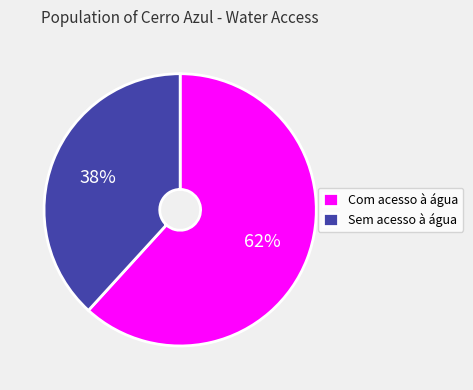

How many slices are in this pie chart?

2